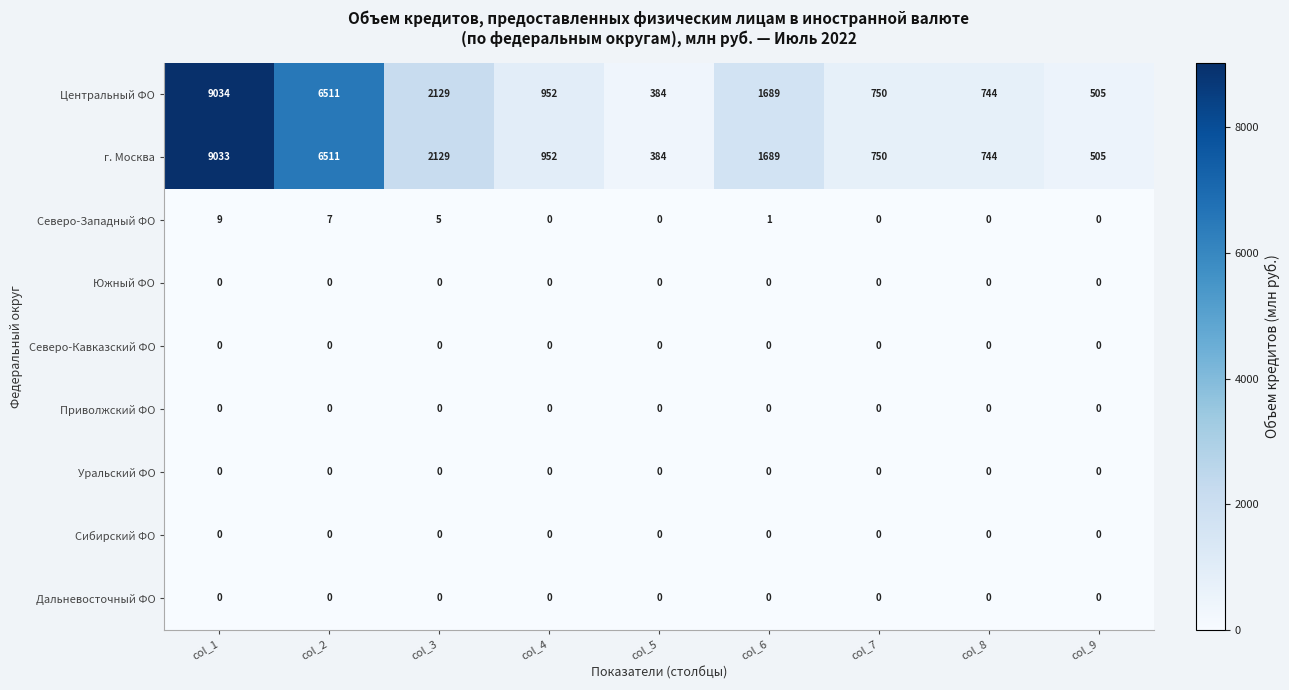

What is the highest value of the г. Москва series?

9033